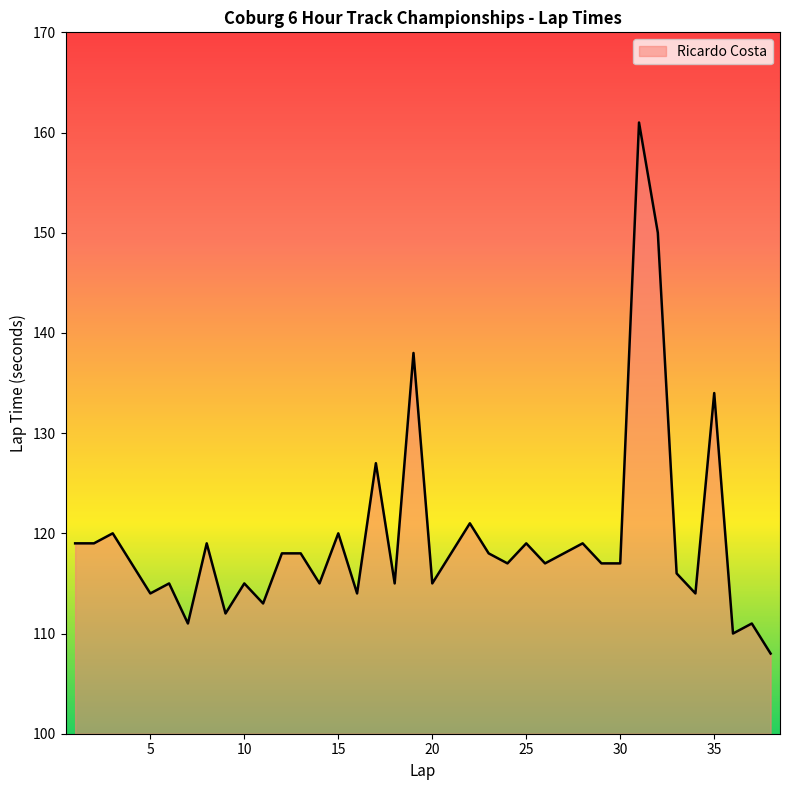

Reading right to left, list all the values displayed in this chart.

108	111	110	134	114	116	150	161	117	117	119	118	117	119	117	118	121	118	115	138	115	127	114	120	115	118	118	113	115	112	119	111	115	114	117	120	119	119